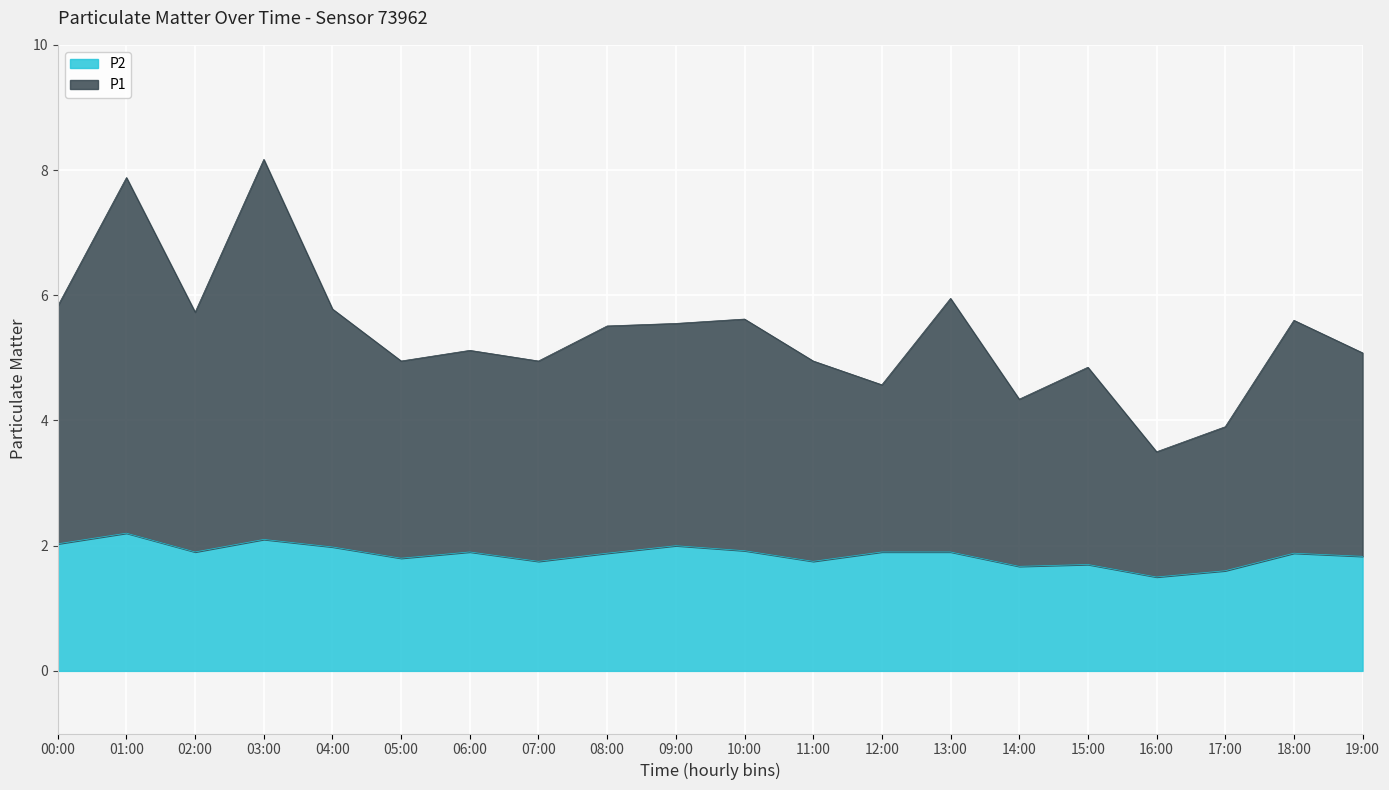

What is the label of the 12th point from the left?

11:00